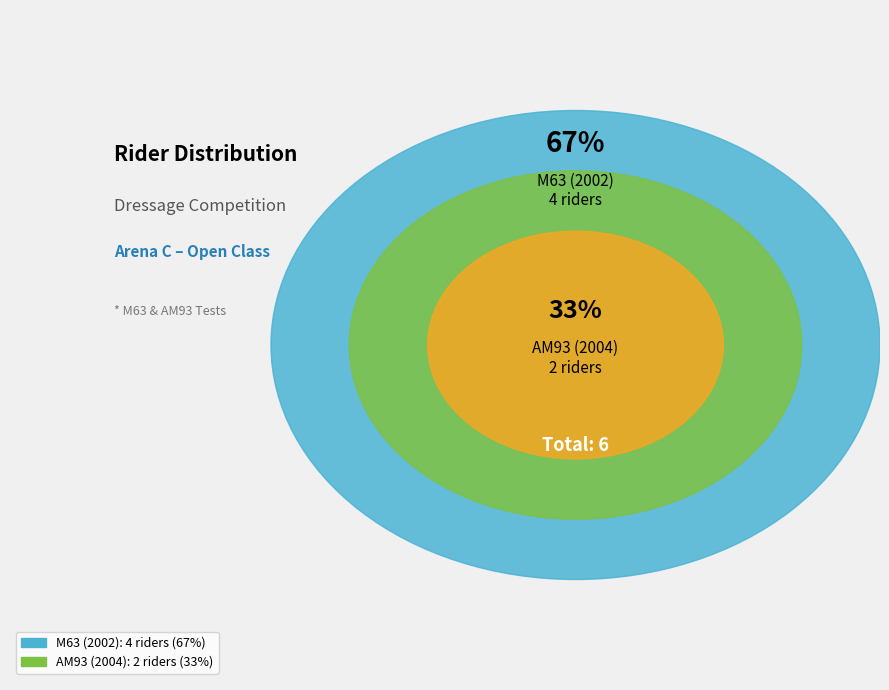

What is the largest slice in the pie chart?

M63 (2002)